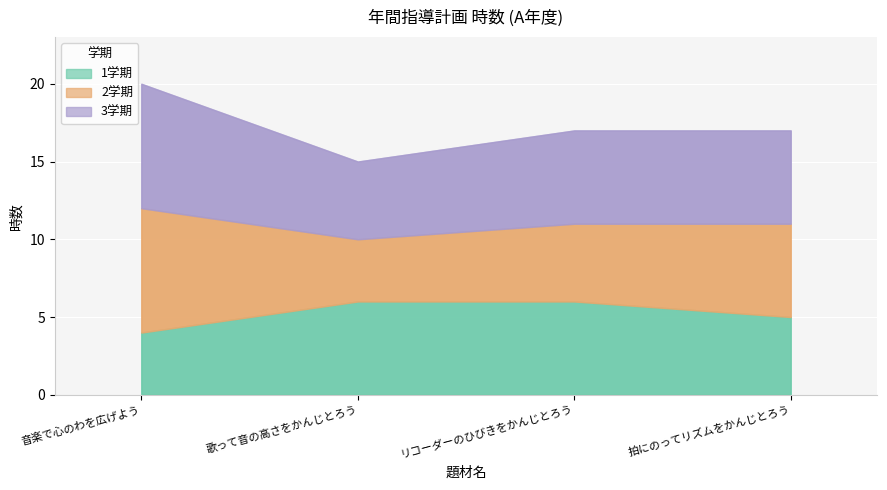

The 3学期 series shows 5 at 歌って音の高さをかんじとろう. True or false?

True